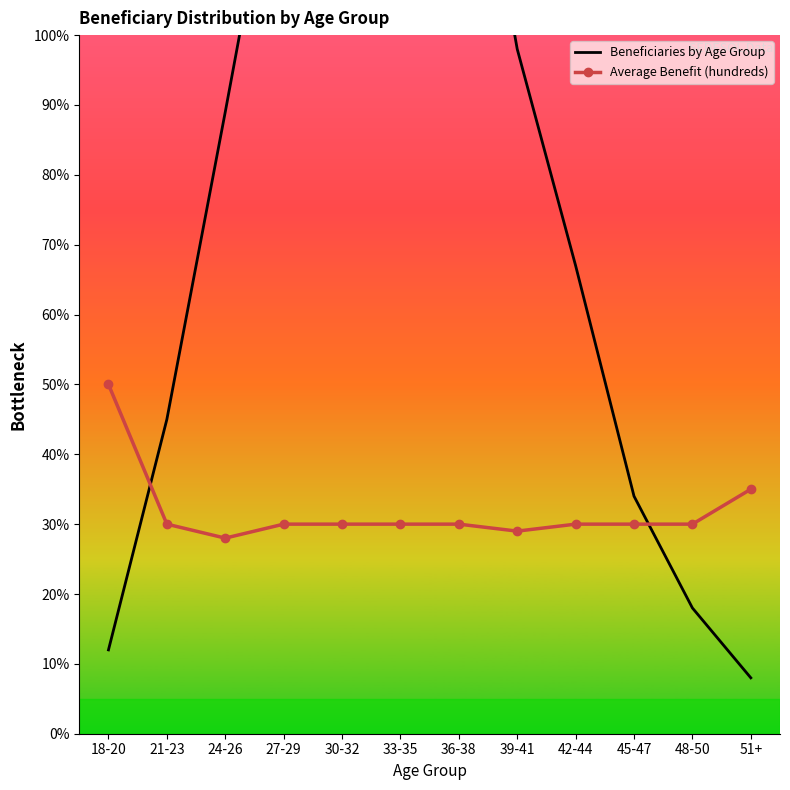

What is the label of the 11th point from the right?

21-23